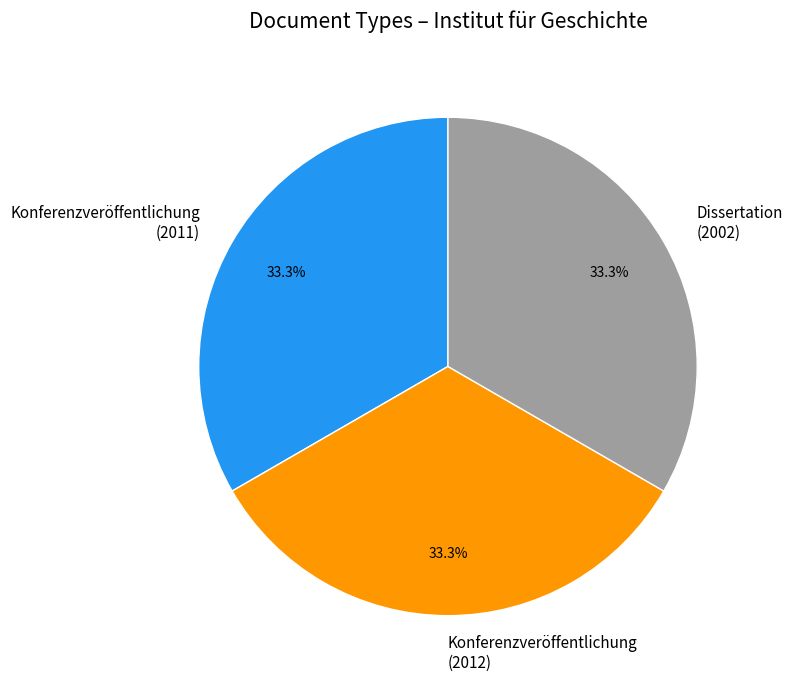

Does Konferenzveröffentlichung (2011) represent more than half of the total?

No